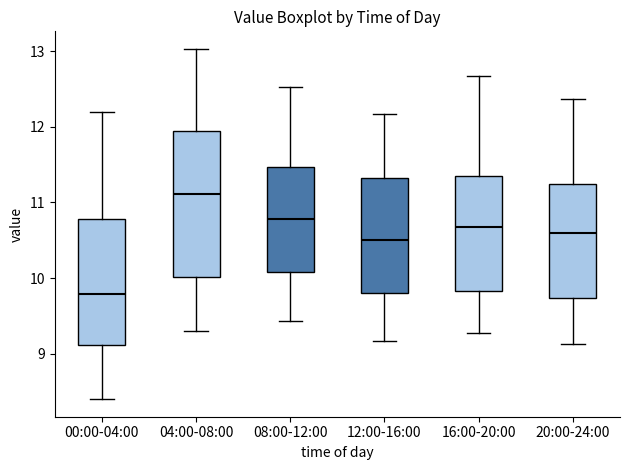

Where does the median line of the box for 20:00-24:00 sit on the y-axis? The values are not printed on the chart, so give them approximately, as read against the axis.

10.6